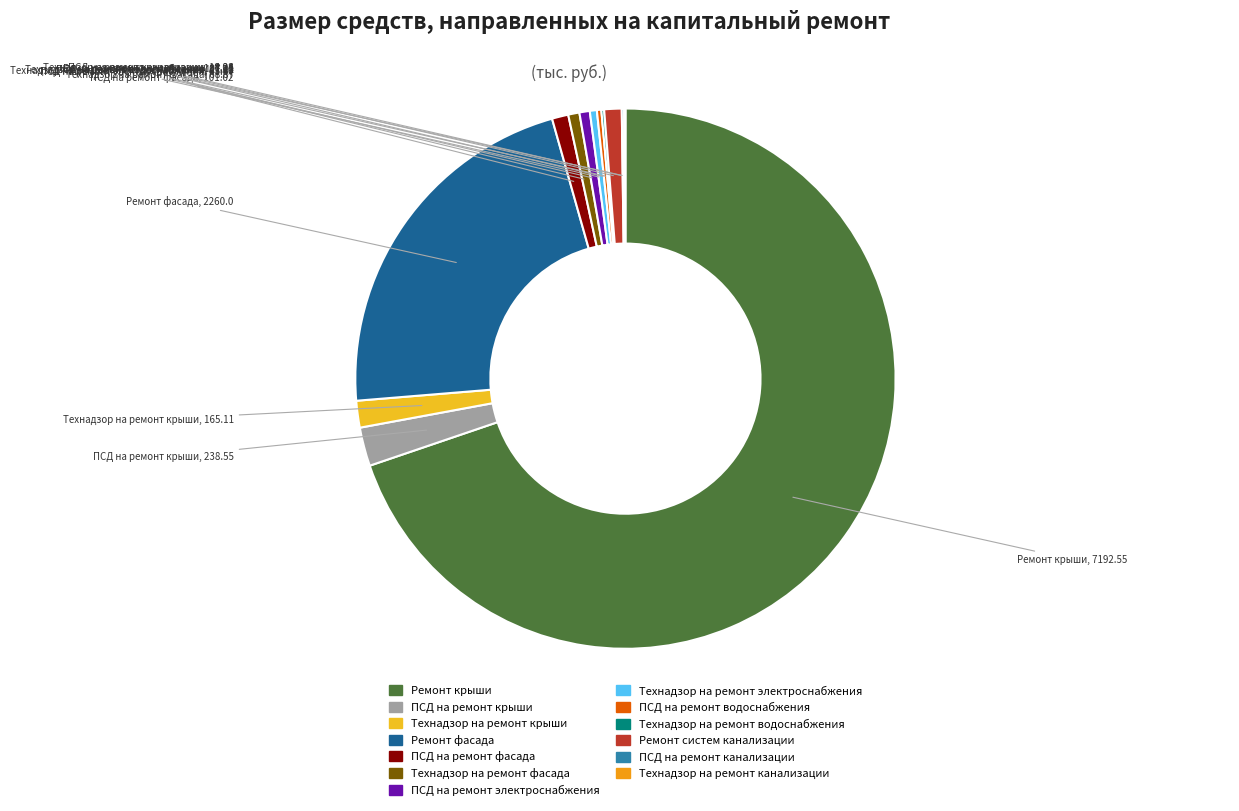

The ПСД на ремонт электроснабжения slice represents 11% of the pie. True or false?

False